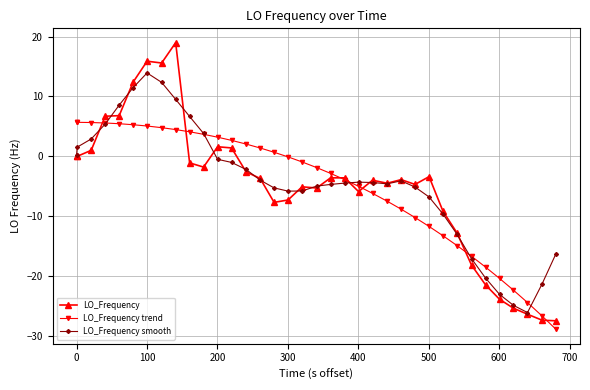

What is the value of the LO_Frequency smooth point at the 26th from the left?

-5.1